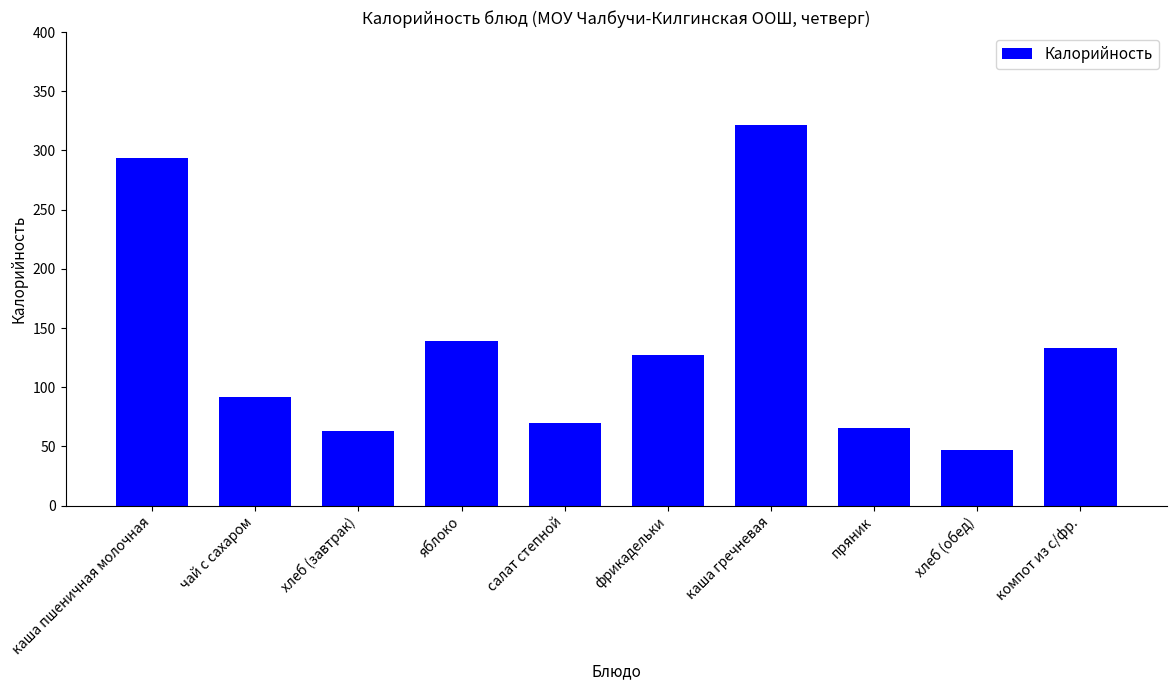

What is the maximum value shown in the chart?

321.4